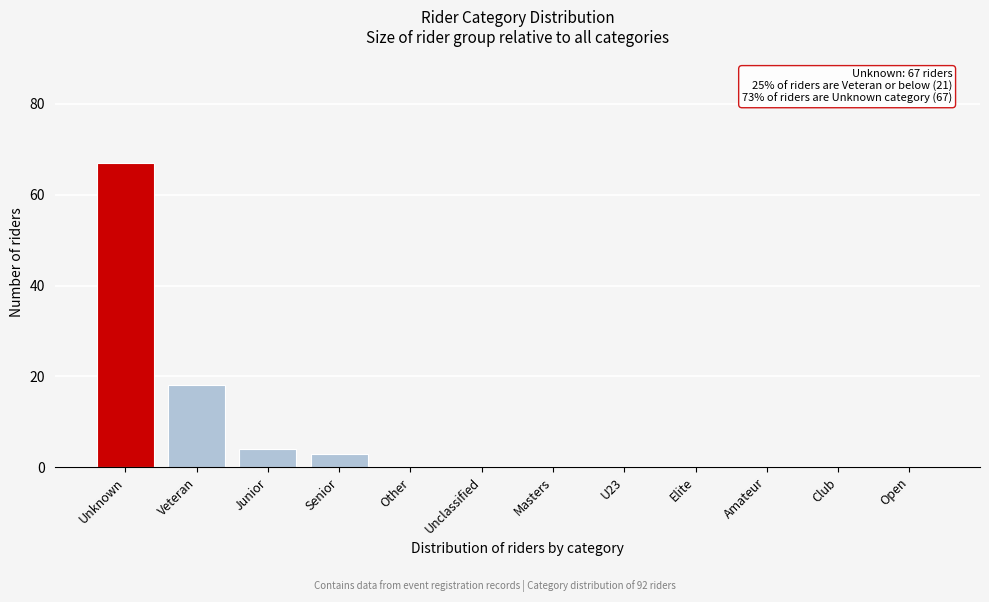

Reading right to left, extract all data points from this chart.

Open=0	Club=0	Amateur=0	Elite=0	U23=0	Masters=0	Unclassified=0	Other=0	Senior=3	Junior=4	Veteran=18	Unknown=67